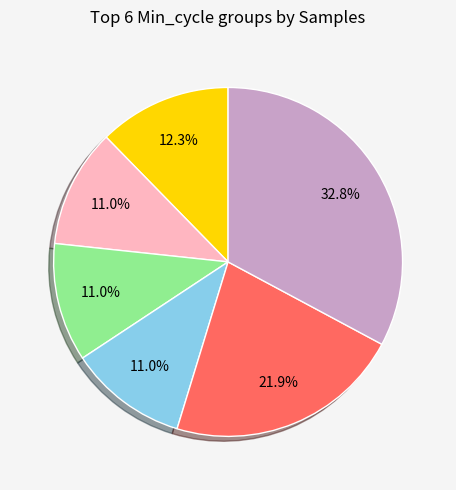

Is there any slice that represents more than half of the pie?

No